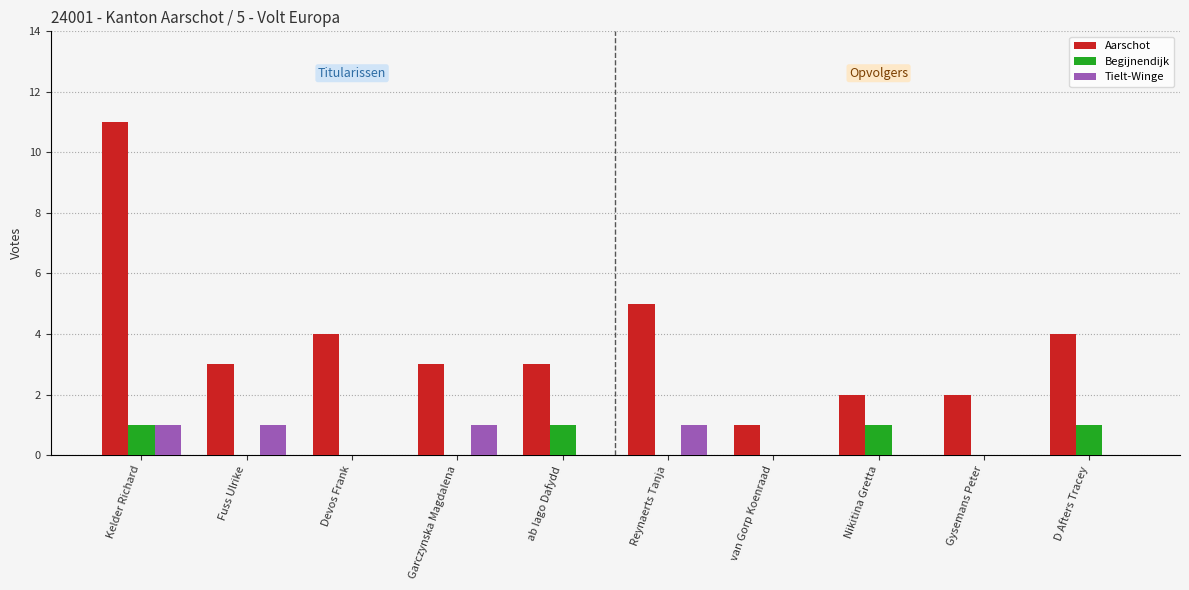

Is the value of Aarschot at Kelder Richard greater than the value of Begijnendijk at van Gorp Koenraad?

Yes